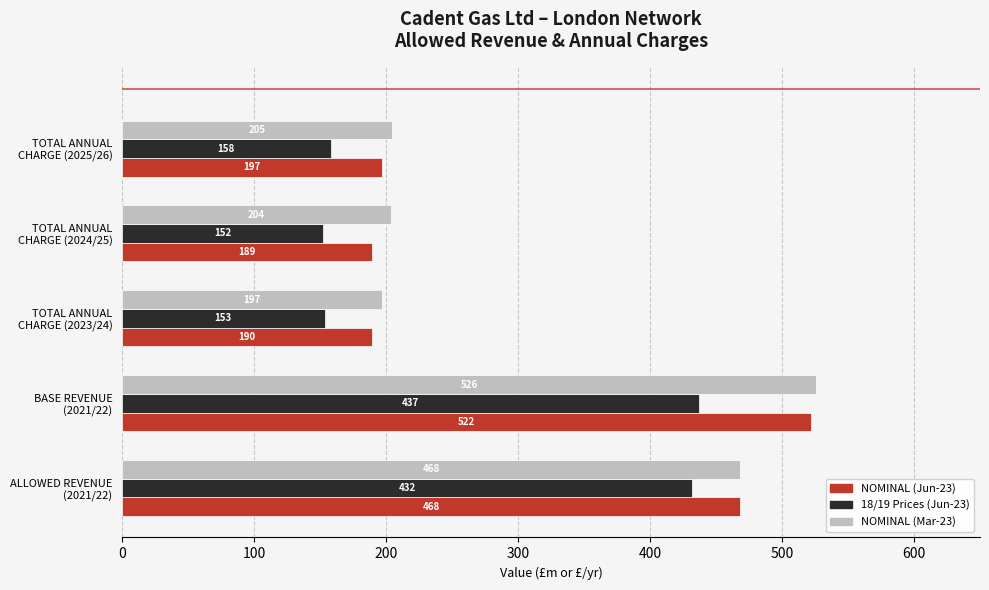

What is the smallest value displayed?

152.1